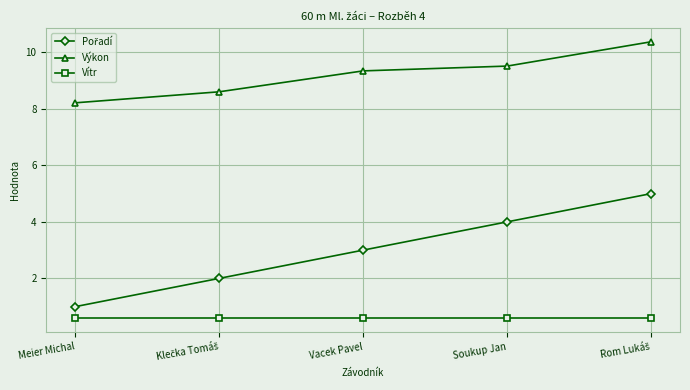

What is the total value across all series at Soukup Jan?

14.1